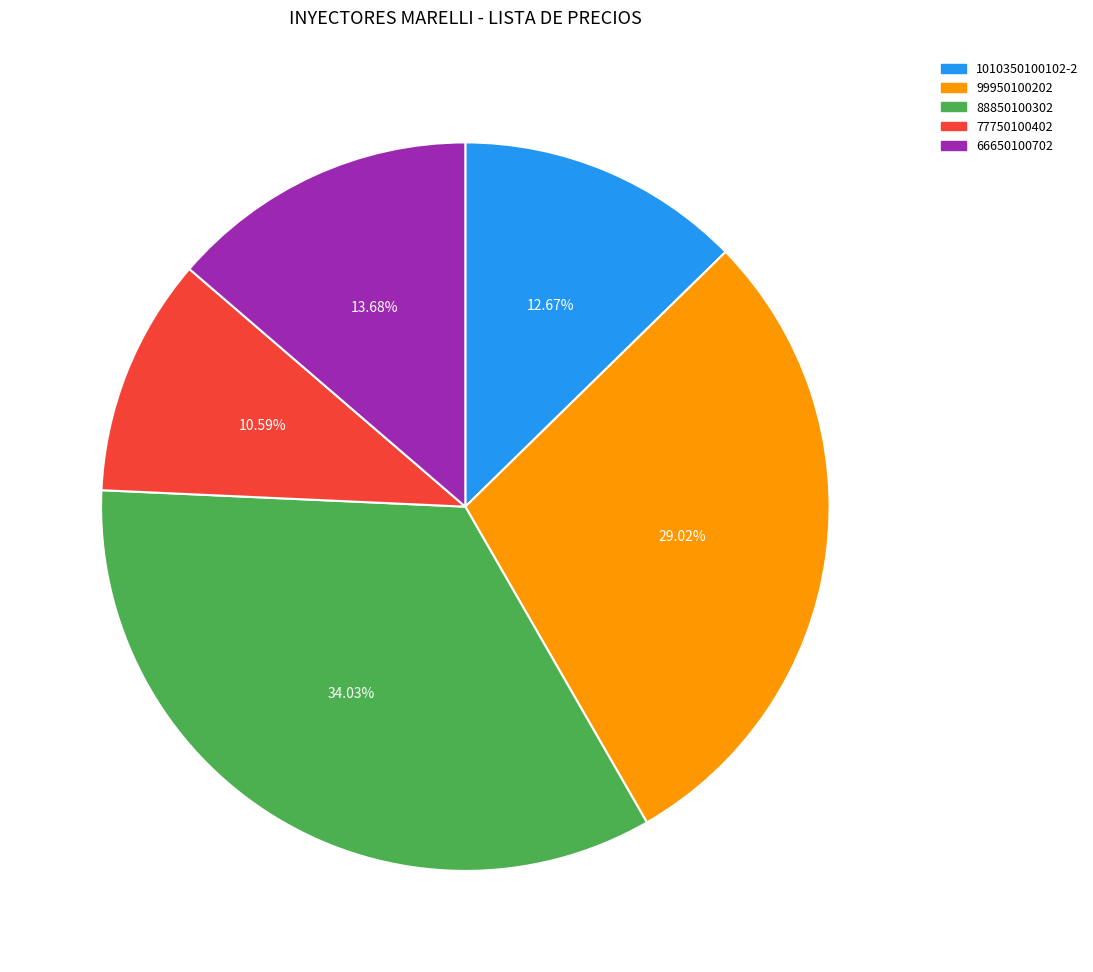

To the nearest percent, what is the combined percentage of 66650100702 and 77750100402?

24%